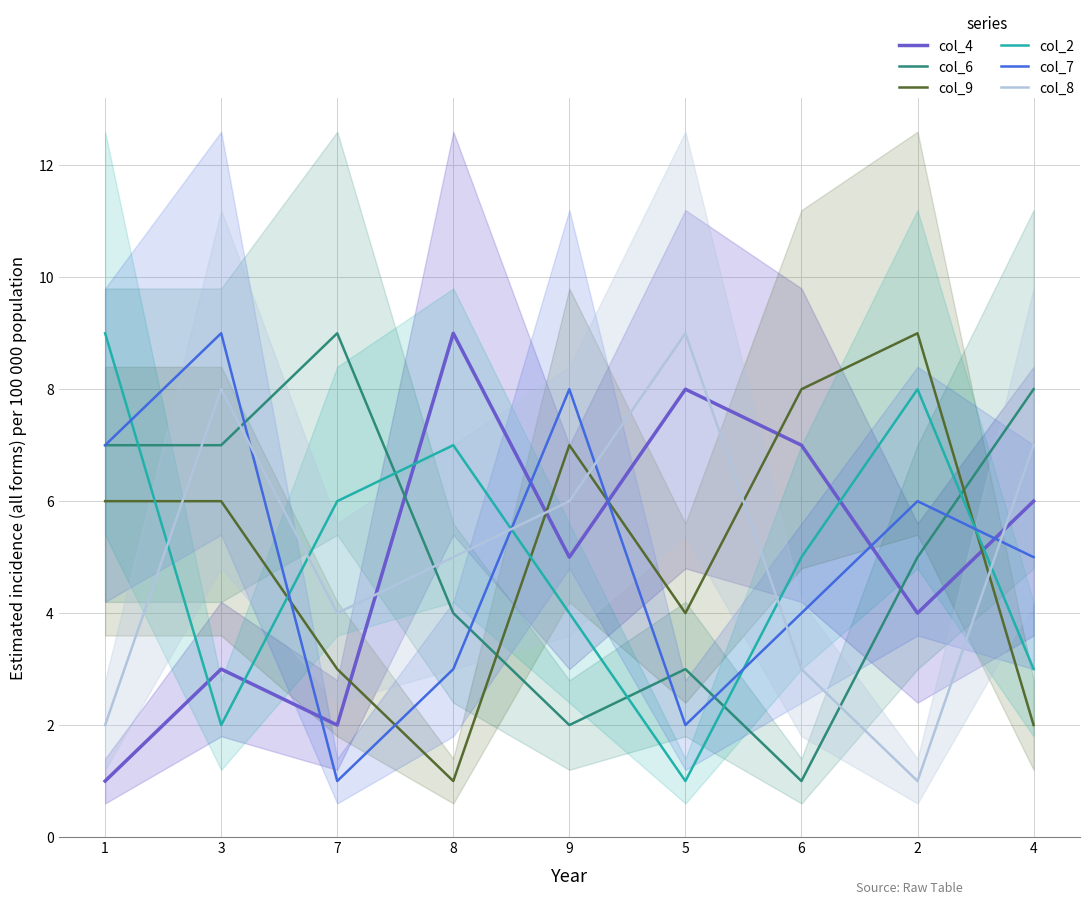

The col_6 series shows 11 at 3. True or false?

False